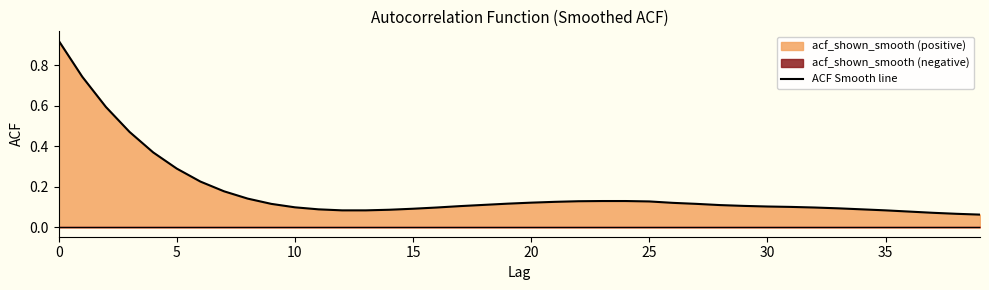

Reading left to right, transcribe all the data shown in this chart.

0.9	0.7	0.6	0.5	0.4	0.3	0.2	0.2	0.1	0.1	0.1	0.1	0.1	0.1	0.1	0.1	0.1	0.1	0.1	0.1	0.1	0.1	0.1	0.1	0.1	0.1	0.1	0.1	0.1	0.1	0.1	0.1	0.1	0.1	0.1	0.1	0.1	0.1	0.1	0.1